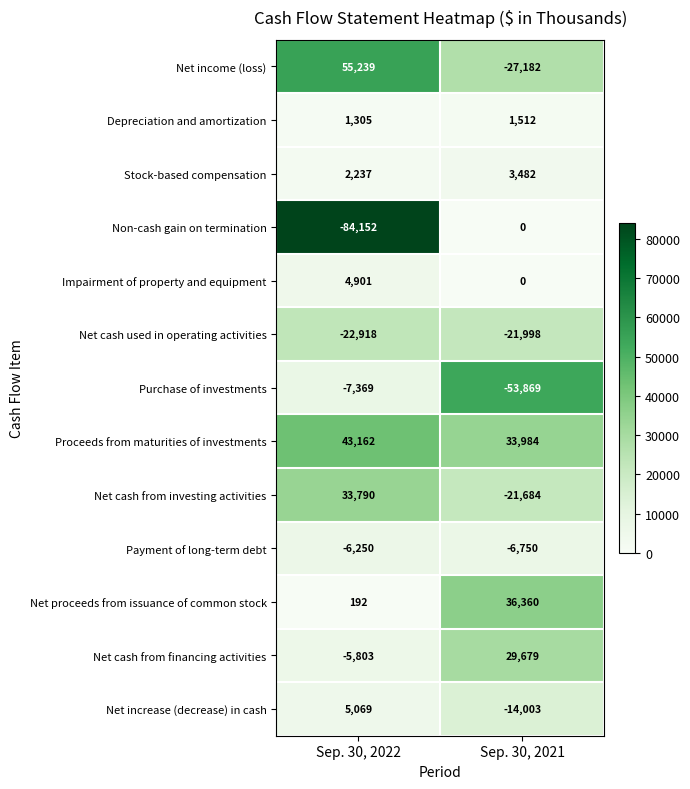

True or false: Net proceeds from issuance of common stock has a value of 192 at Sep. 30, 2022.

True